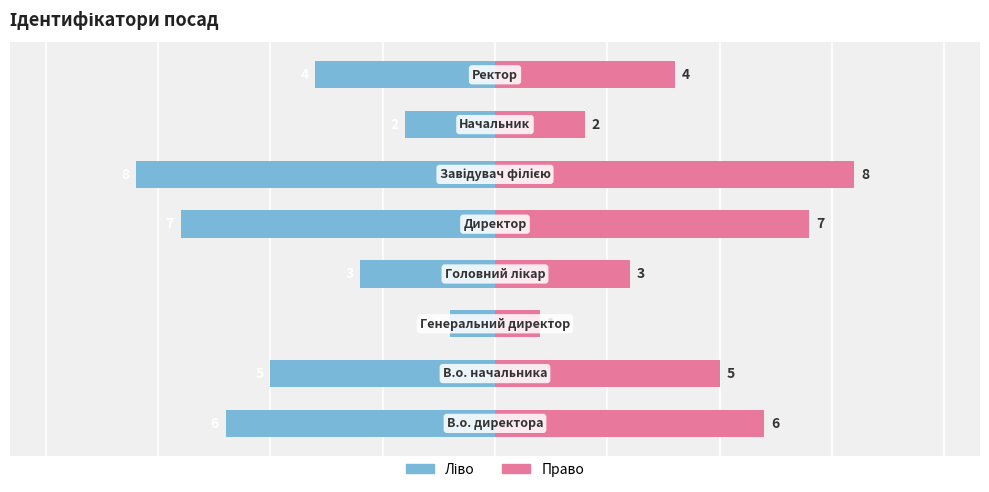

The Ідентифікатор (ліво) series shows -6 at 0. True or false?

True